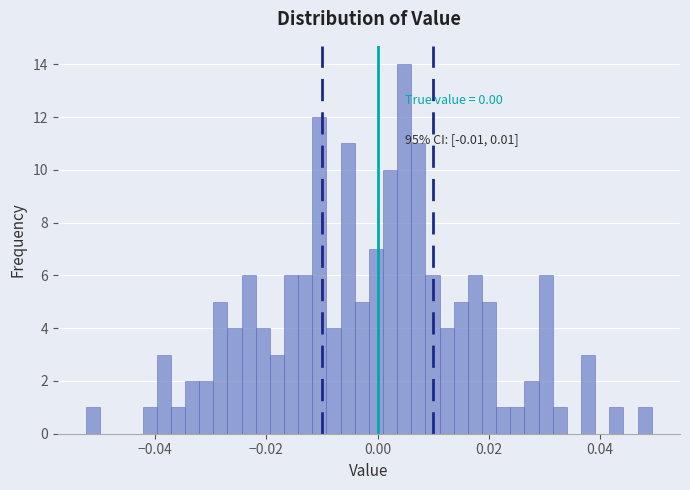

Read against the x-axis, roughly where is the centre of the tallest bar?

0.004